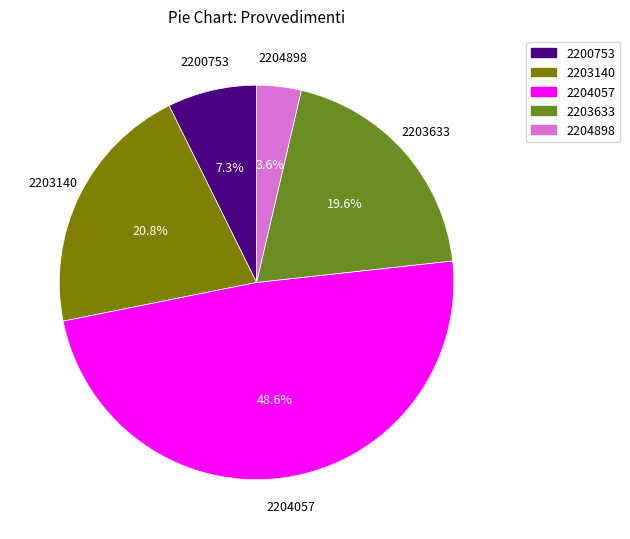

Rank the categories by value from highest to lowest.

2204057, 2203140, 2203633, 2200753, 2204898